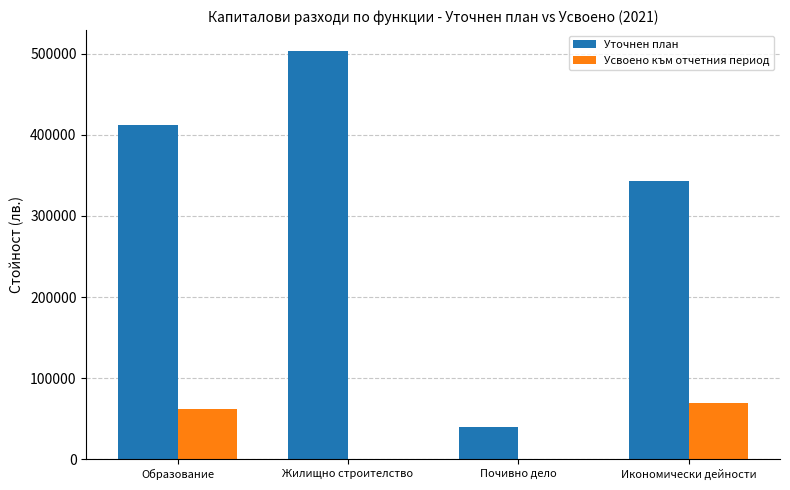

What is the maximum value for Усвоено към отчетния период?

68731